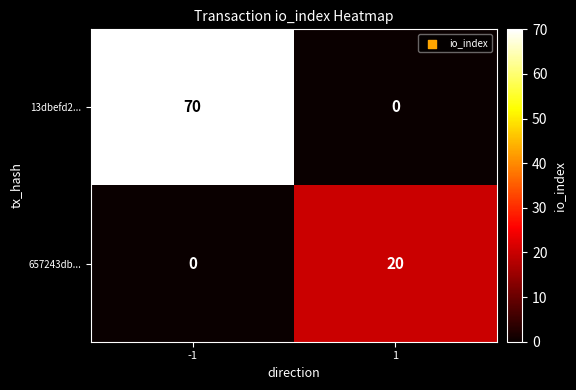

What is the average value of the 657243db... series?

10